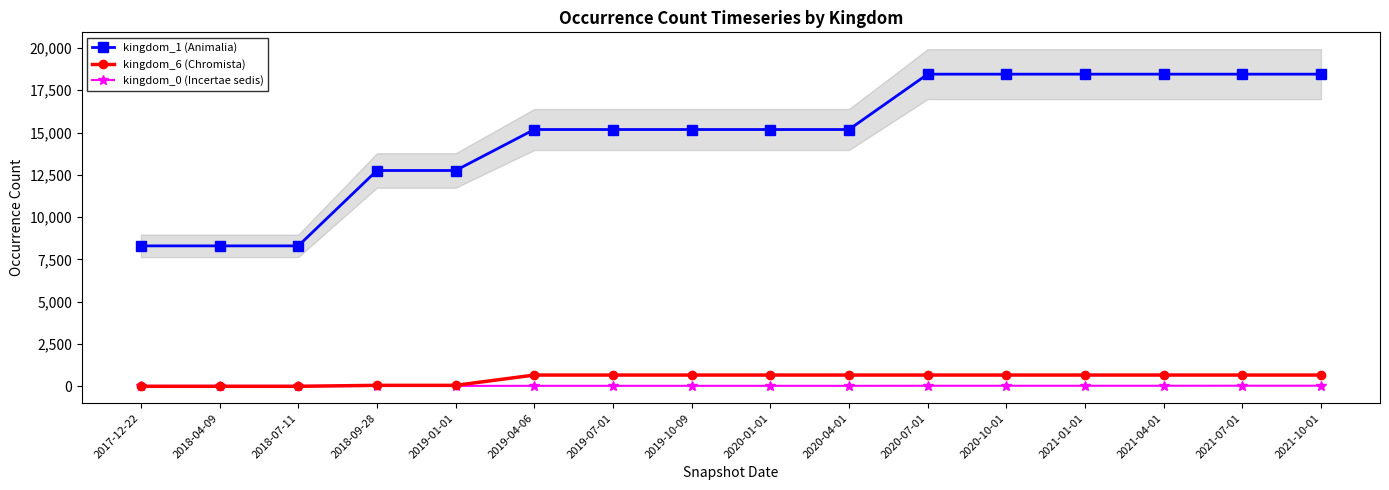

What is the difference between the kingdom_1 (Animalia) values at 2019-01-01 and 2017-12-22?

4455